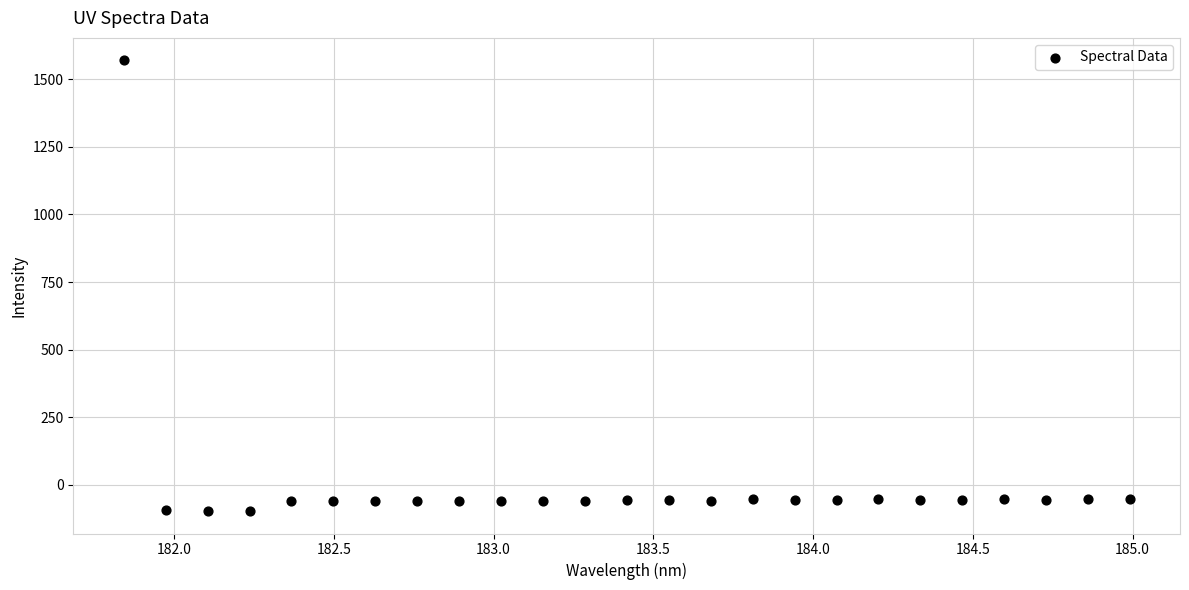

What is the range of Y values (max minus min)?

1666.0